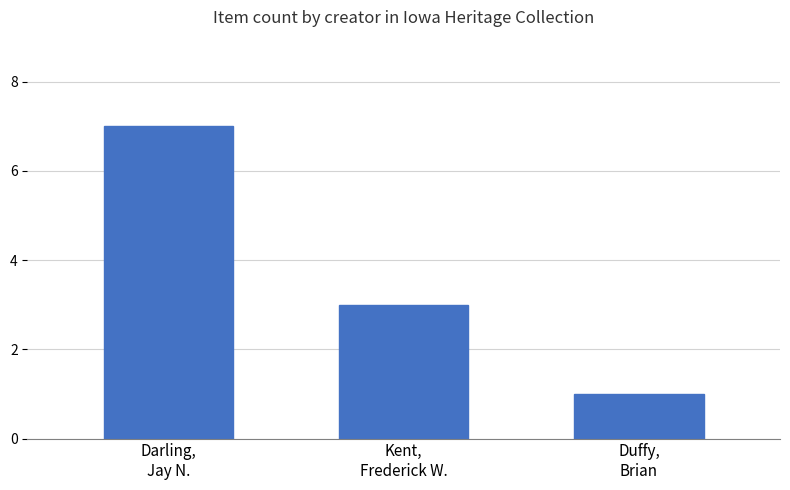

What is the greatest value displayed?

7